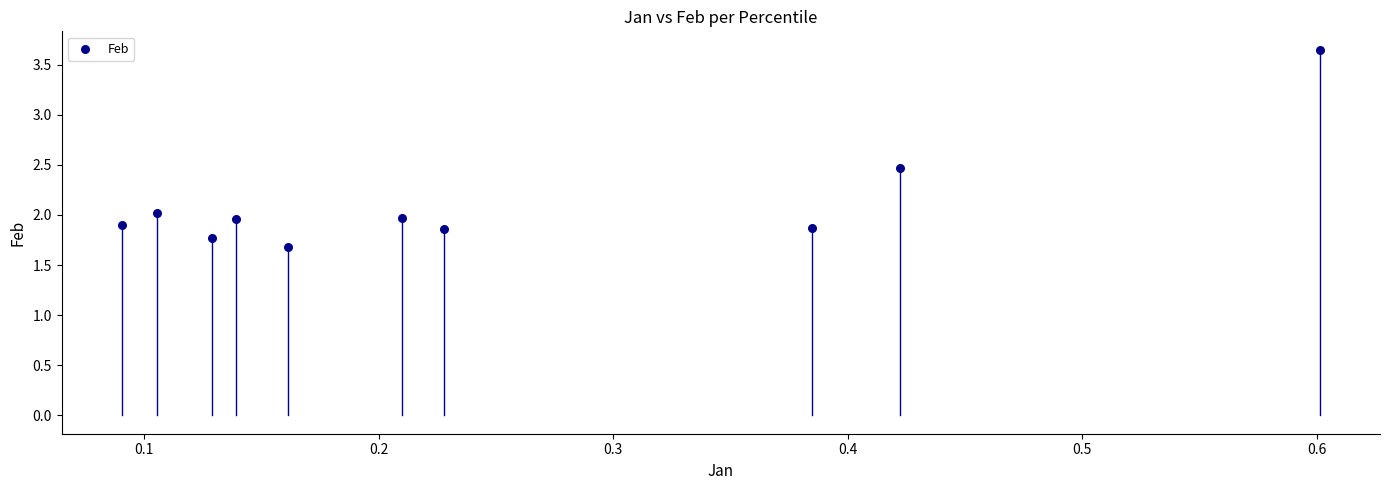

What is the range of X values (max minus min)?

0.5